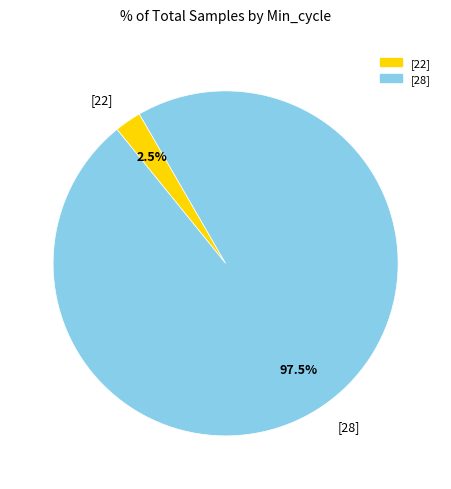

What is the smallest slice in the pie chart?

[22]